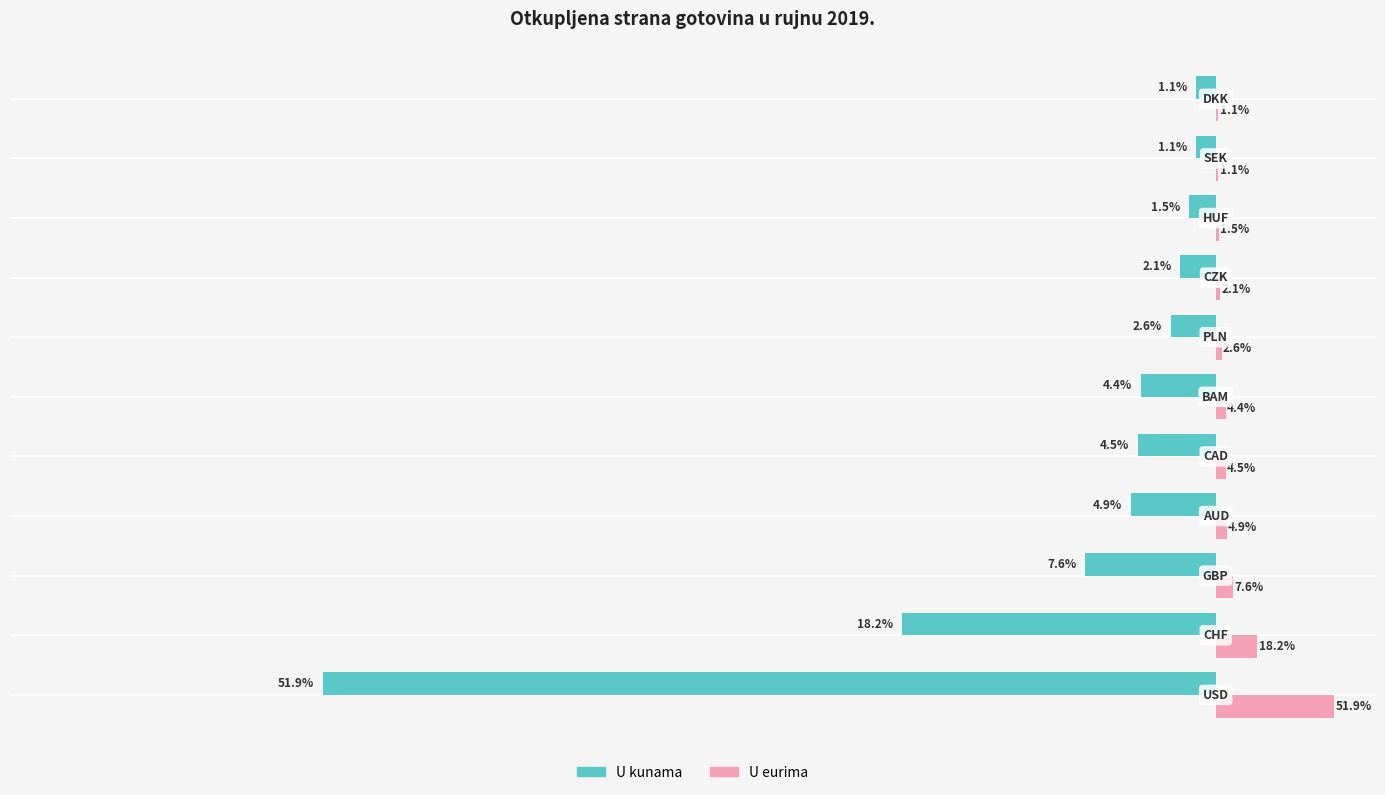

What are all the series names shown in the legend?

U kunama, U eurima